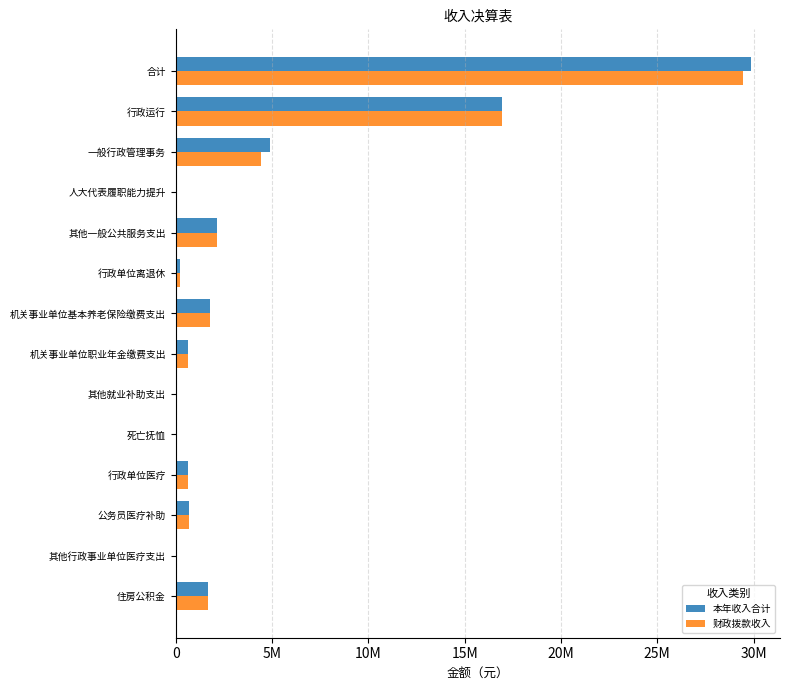

What are all the series names shown in the legend?

本年收入合计, 财政拨款收入